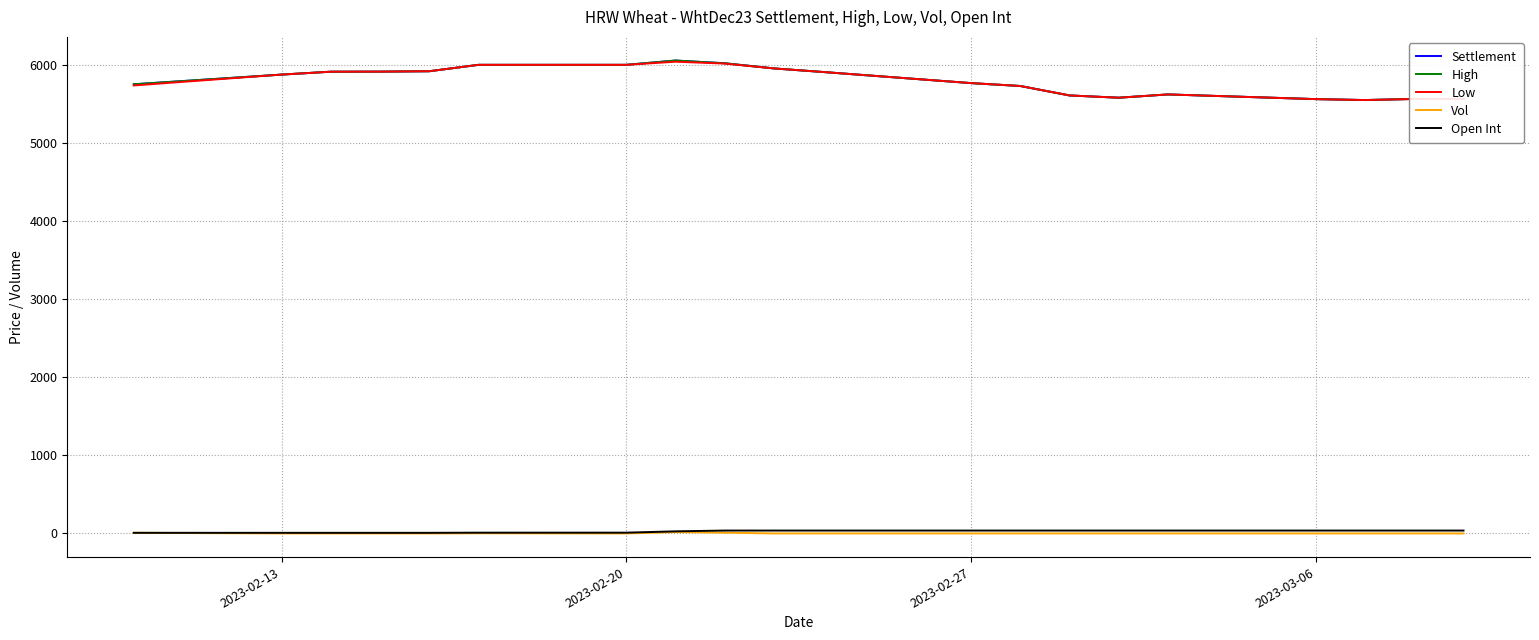

True or false: Open Int has more than 1 points higher than both neighbors.

False